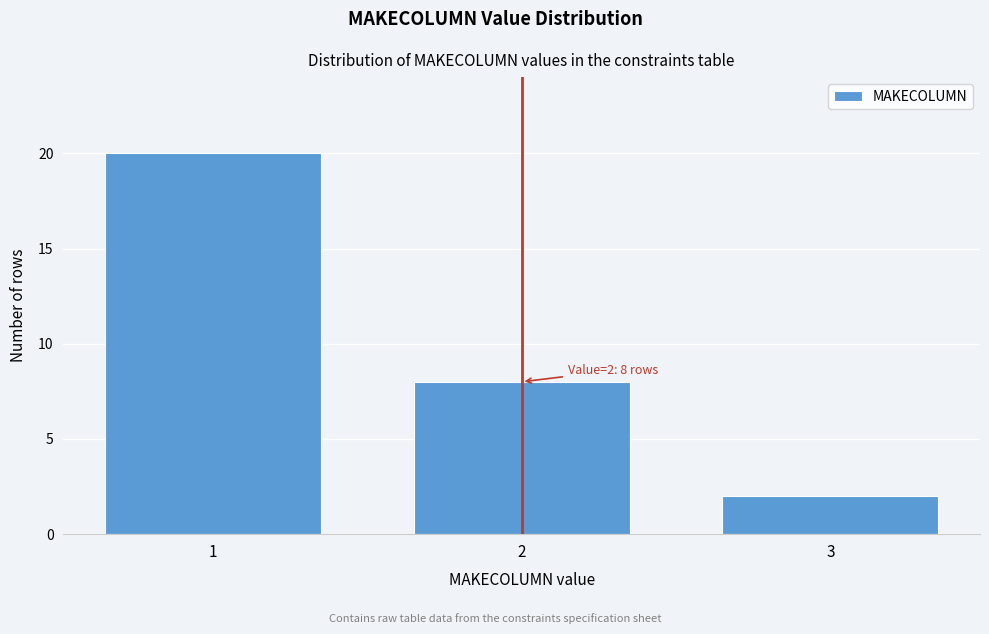

Reading left to right, what are all the values shown in this chart?

1=20	2=8	3=2